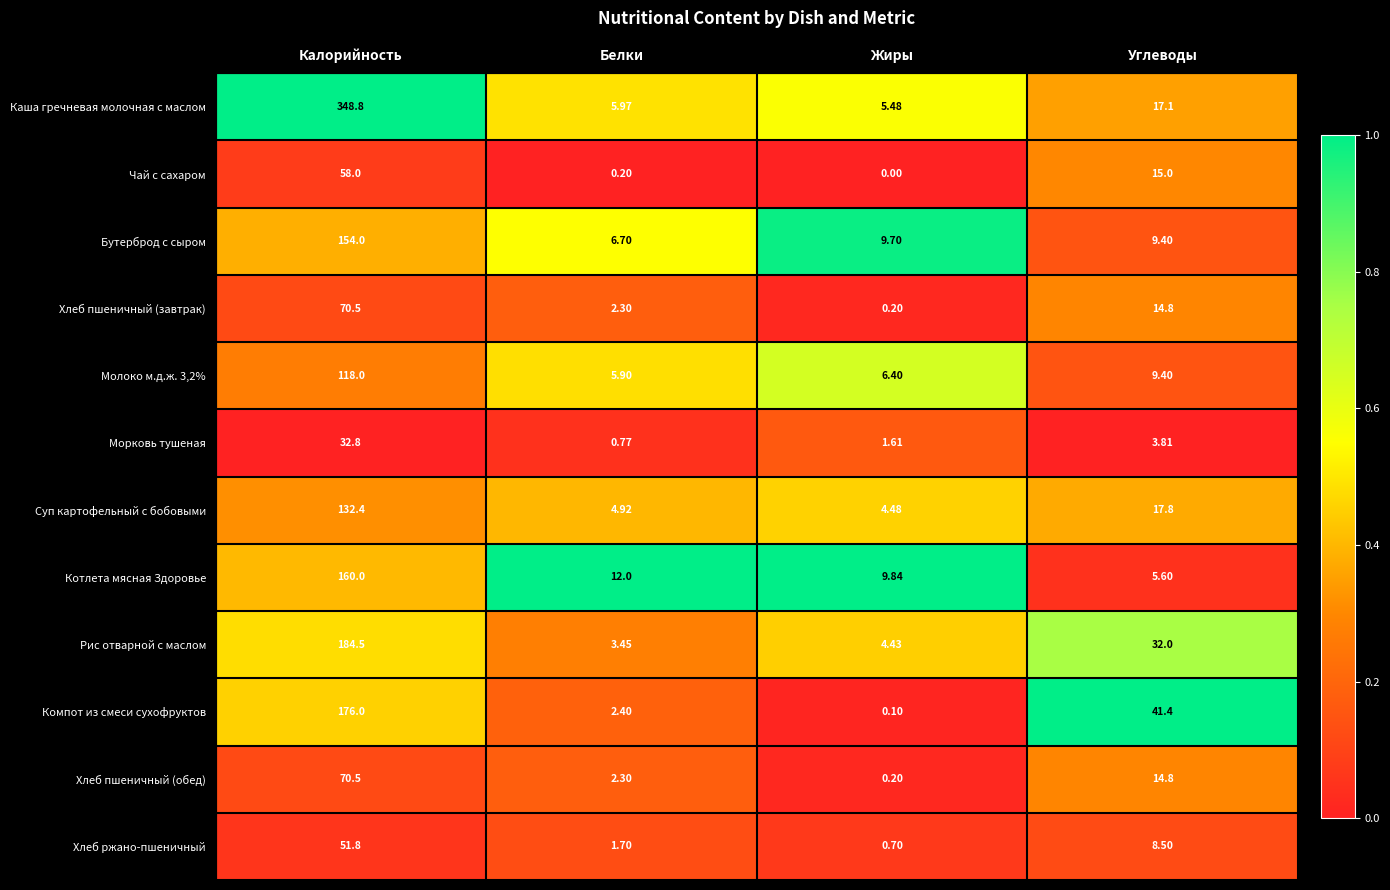

Which series has the widest spread of values?

Каша гречневая молочная с маслом